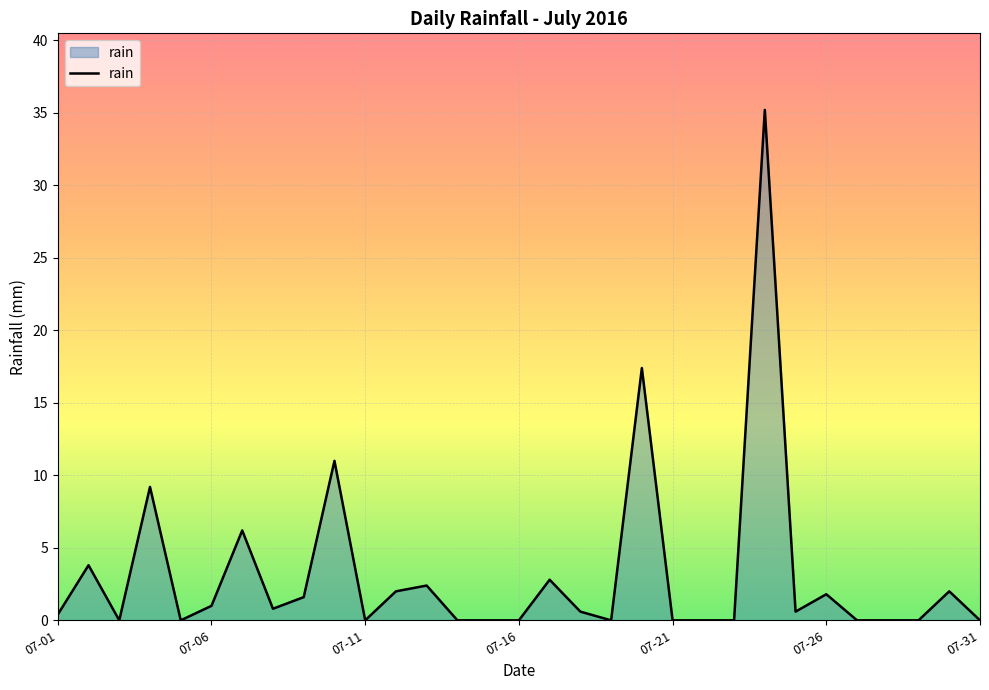

What is the difference between the maximum and minimum values?

35.2